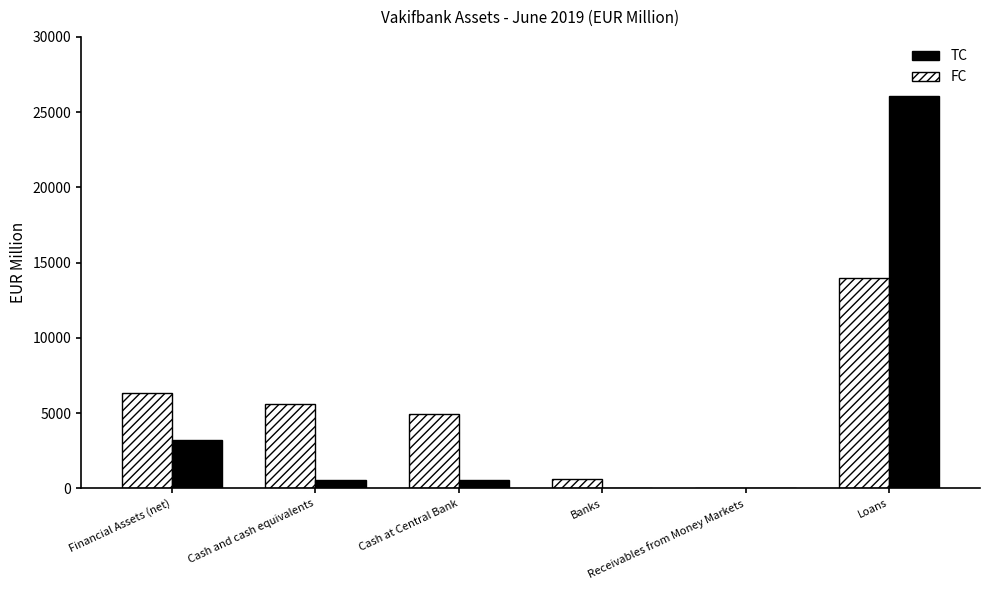

What is the sum of all TC values?

30325.4